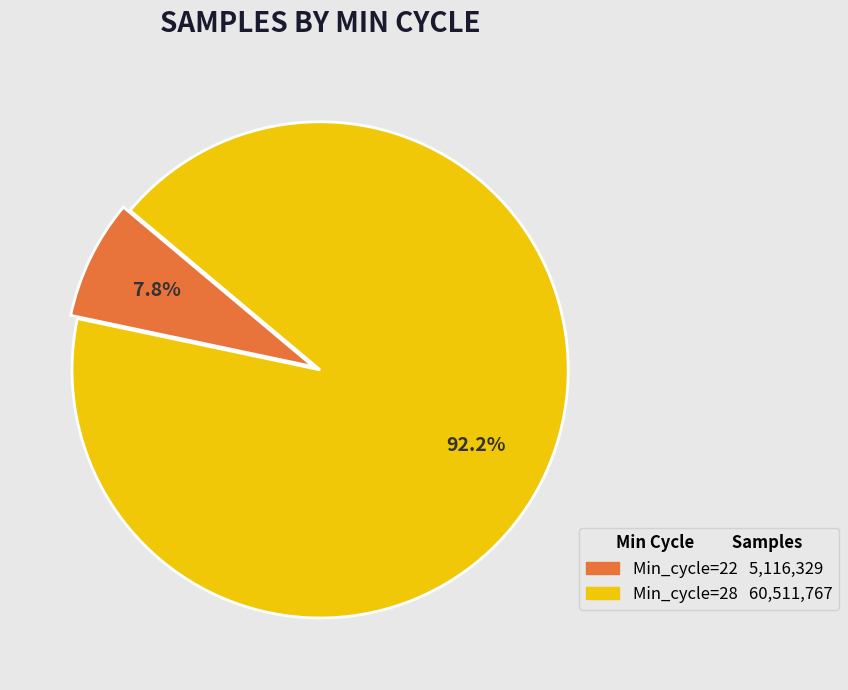

Count the number of slices in the pie.

2